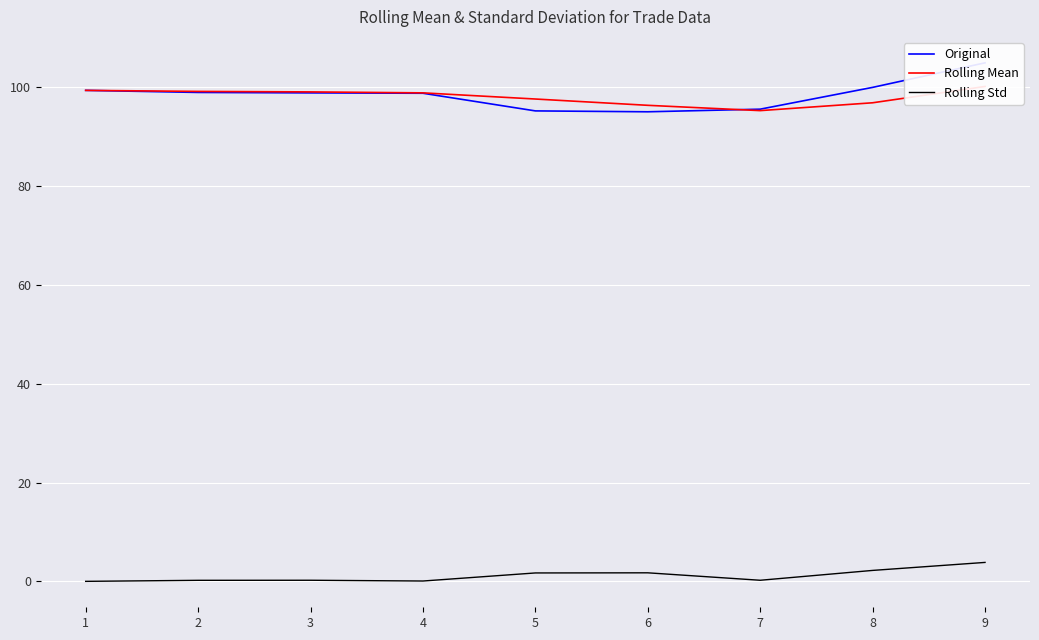

What is the highest value of the Rolling Std series?

3.8